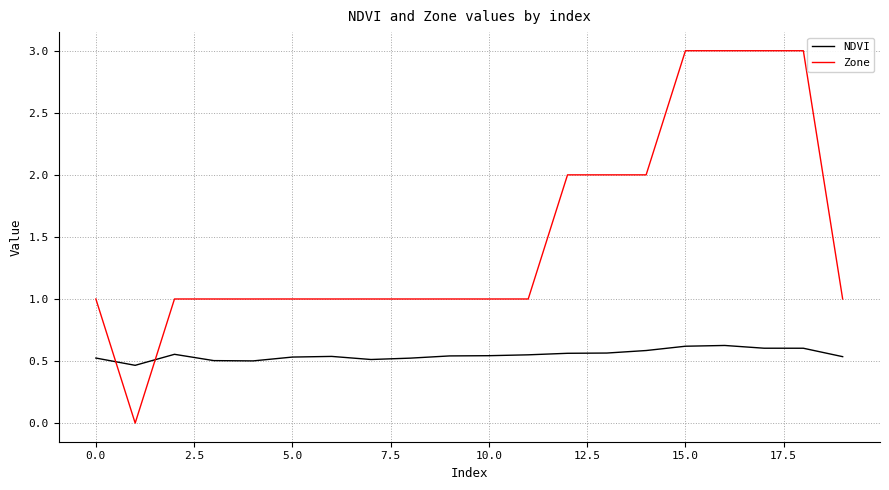

List the series in order of their overall mean, lowest first.

NDVI, Zone